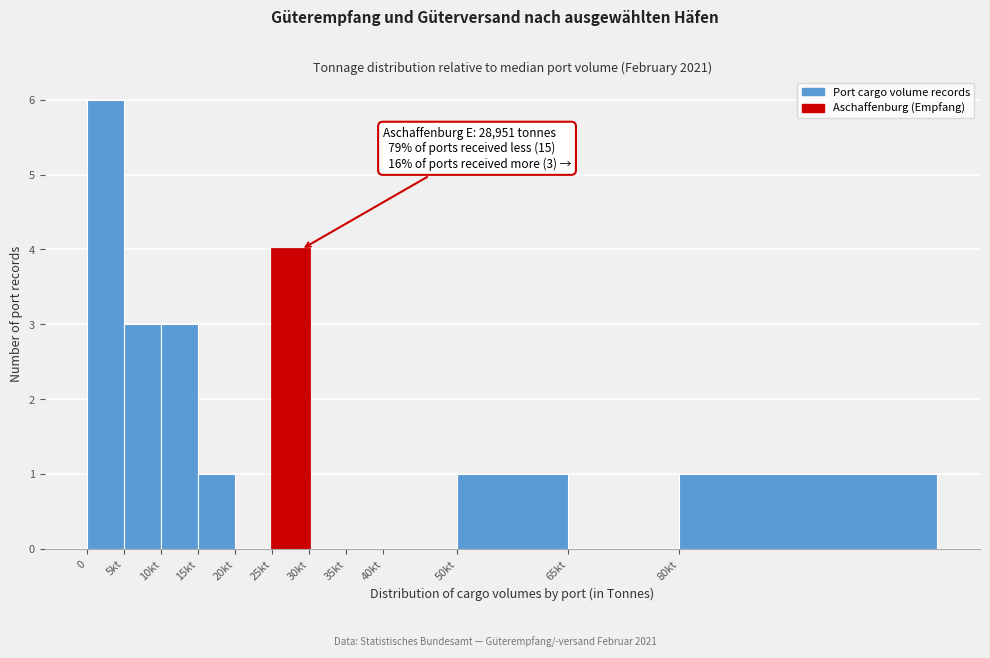

Reading left to right, what are all the values shown in this chart?

0=6	5kt=3	10kt=3	15kt=1	20kt=0	25kt=4	30kt=0	35kt=0	40kt=0	50kt=1	65kt=0	80kt=1